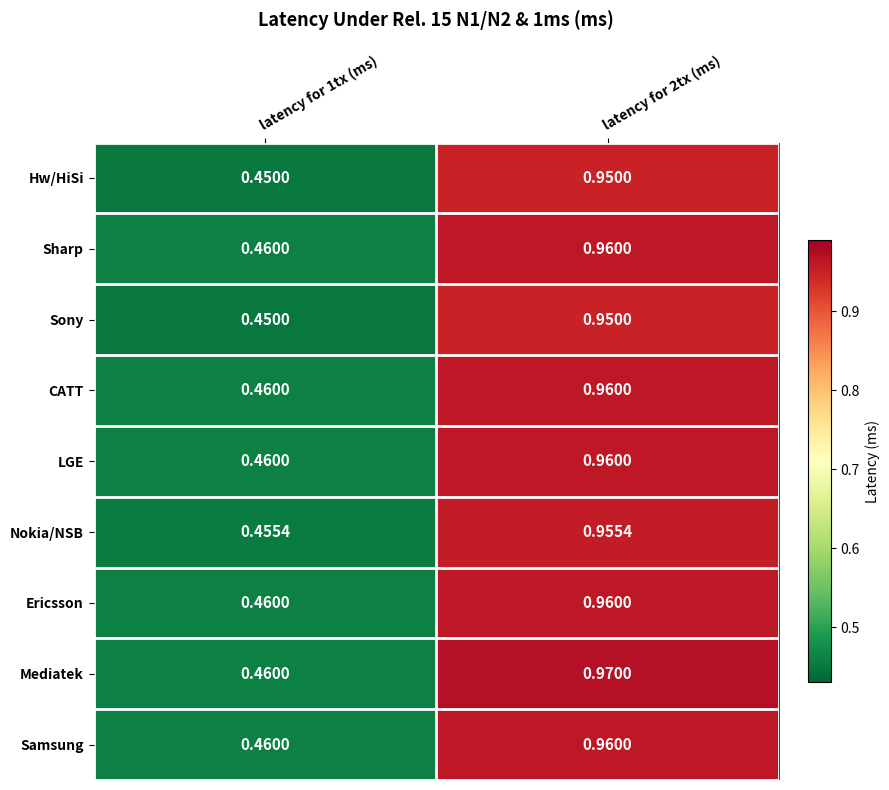

Which series has the largest total across all categories?

Mediatek